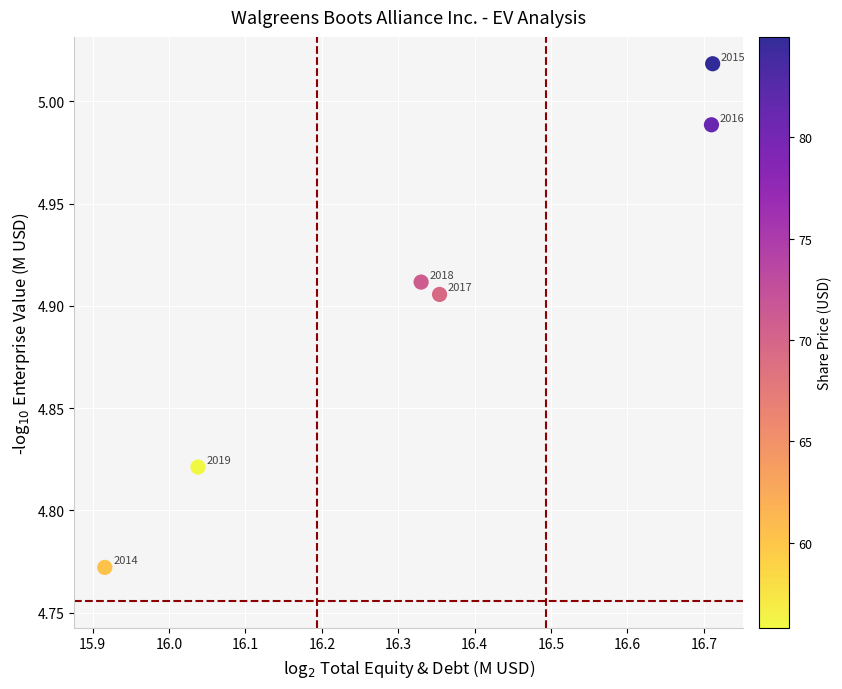

What is the range of X values (max minus min)?

0.8